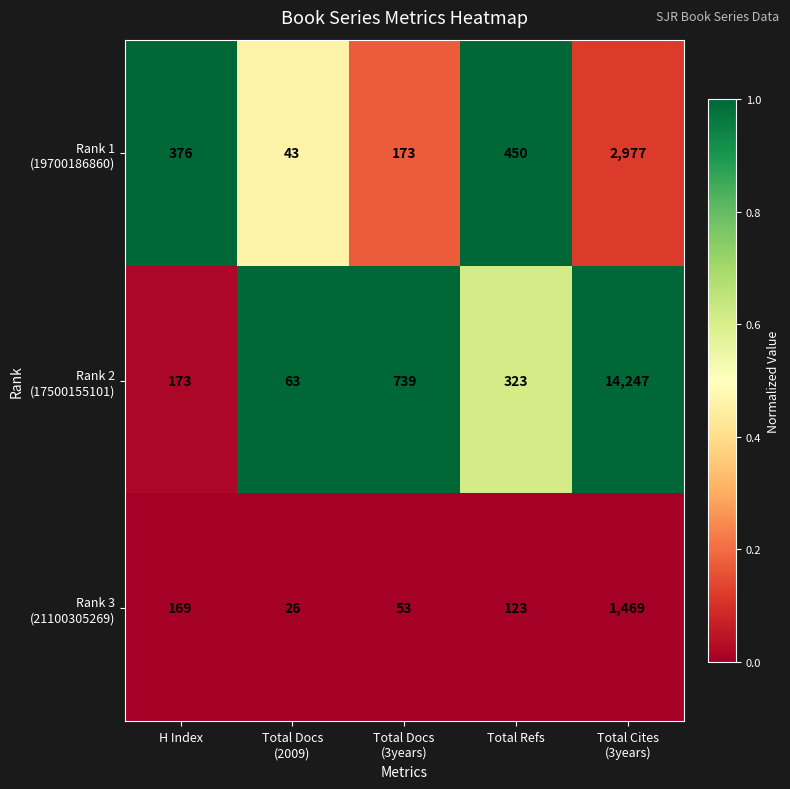

What is the maximum value shown in the chart?

14247